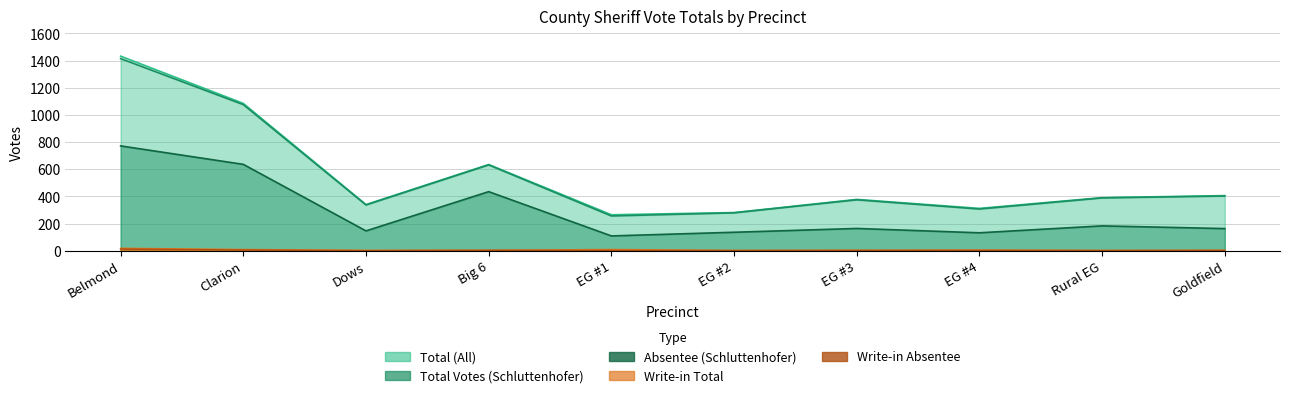

In Total Votes (Schluttenhofer), how many points are lower than both neighbors (excluding endpoints)?

3